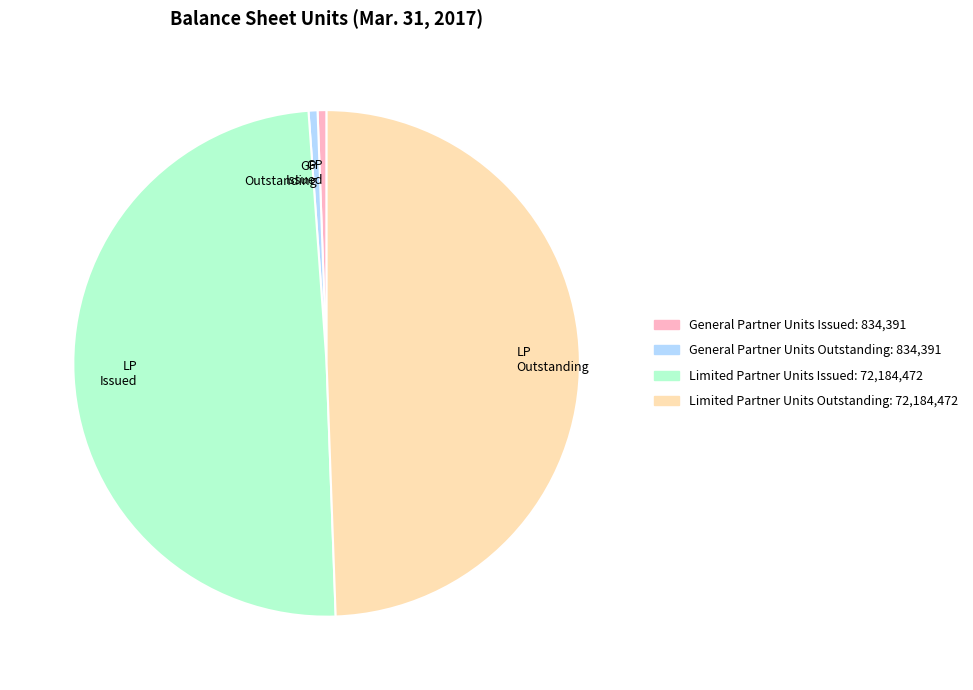

The Limited Partner Units Issued slice represents 49% of the pie. True or false?

True